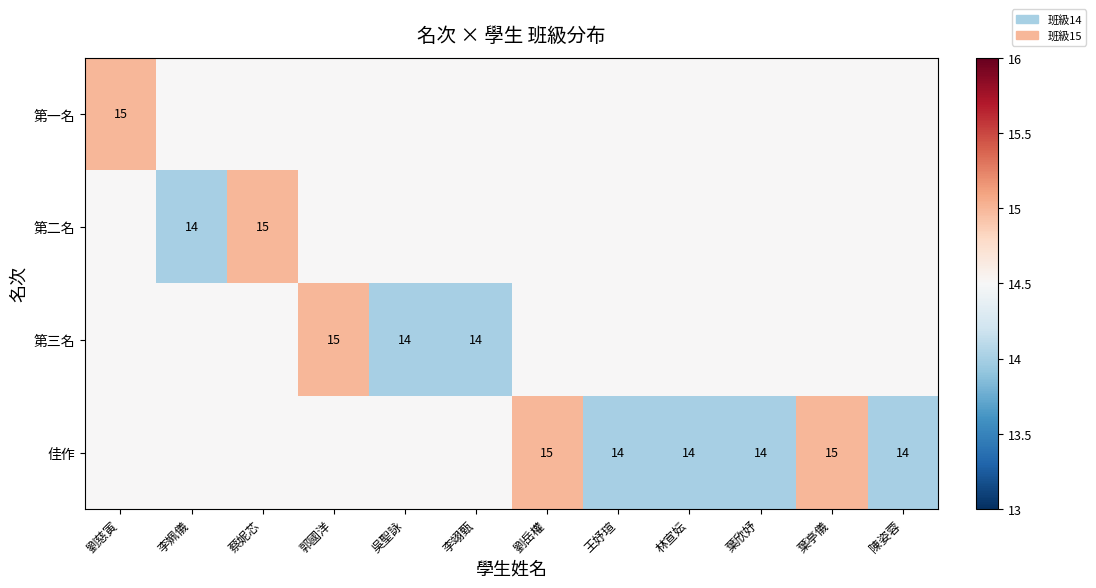

The value of 佳作 at 王妤瑄 is 14.0. True or false?

True